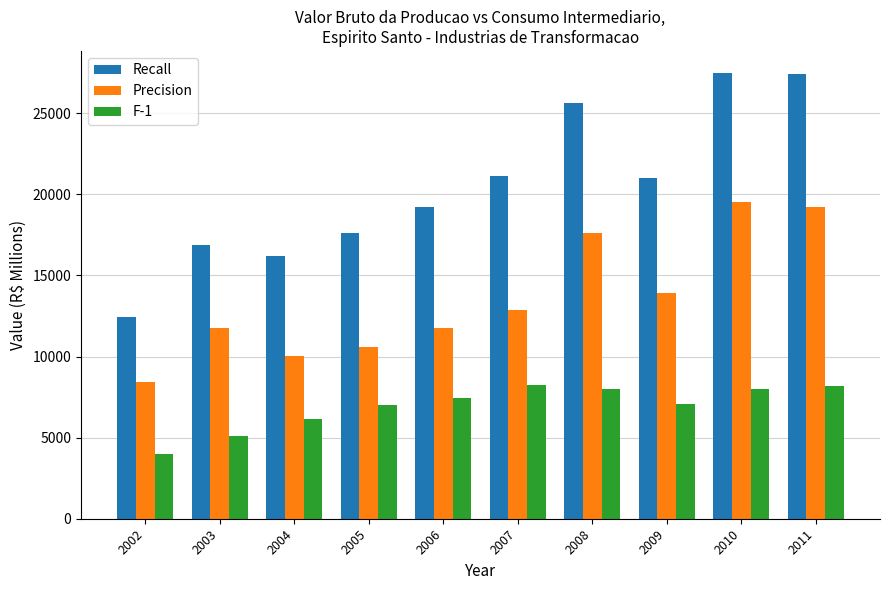

What is the spread (max minus min) of values at 2002?

8455.3